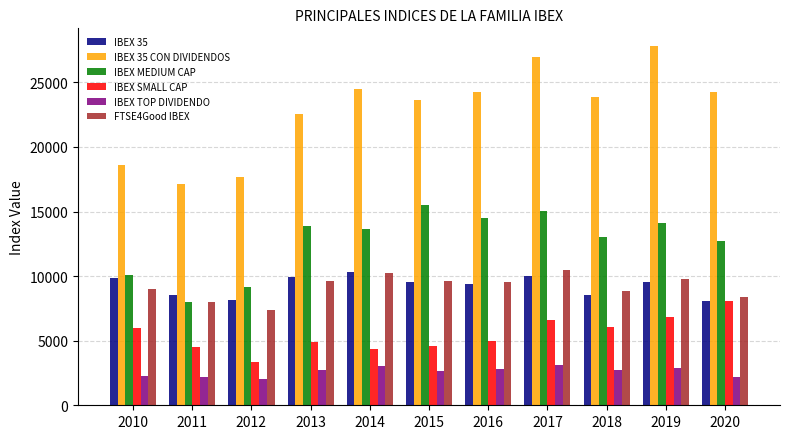

What is the difference between the second highest and minimum values in the IBEX TOP DIVIDENDO series?

1051.7